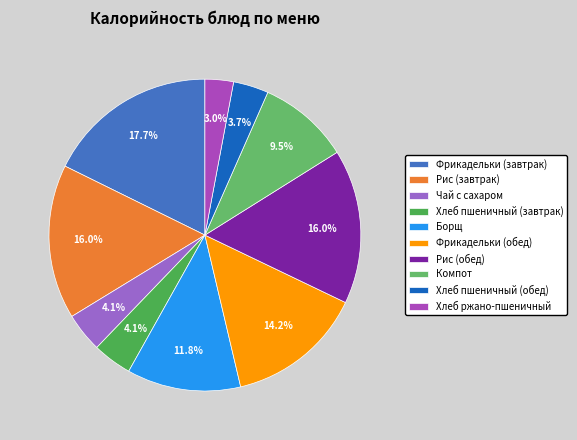

How many slices are in this pie chart?

10